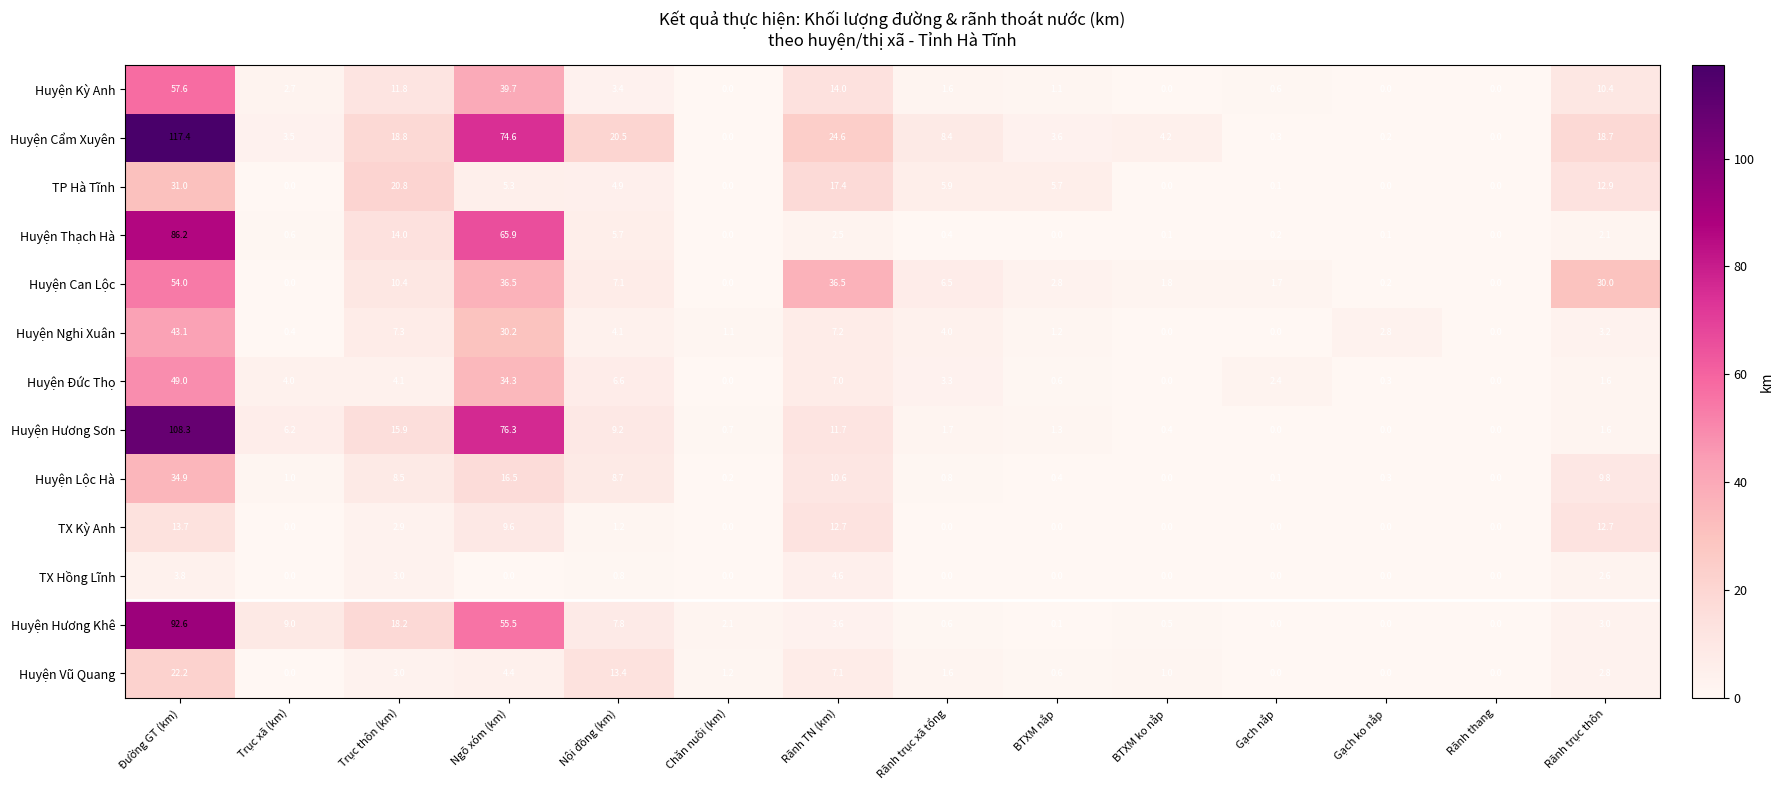

What is the difference between the highest and lowest values at Gạch ko nắp?

2.8